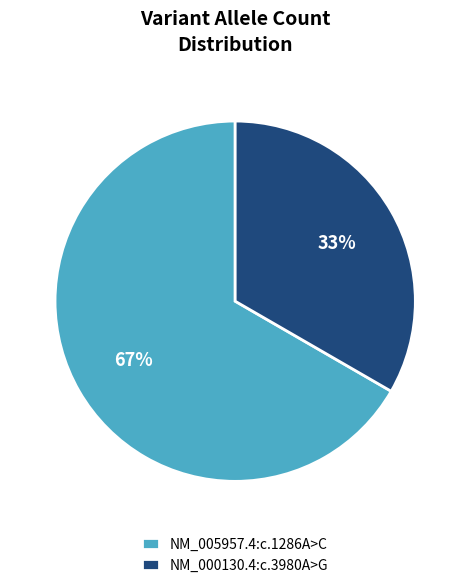

Combined, do NM_005957.4:c.1286A>C and NM_000130.4:c.3980A>G account for over 50%?

Yes